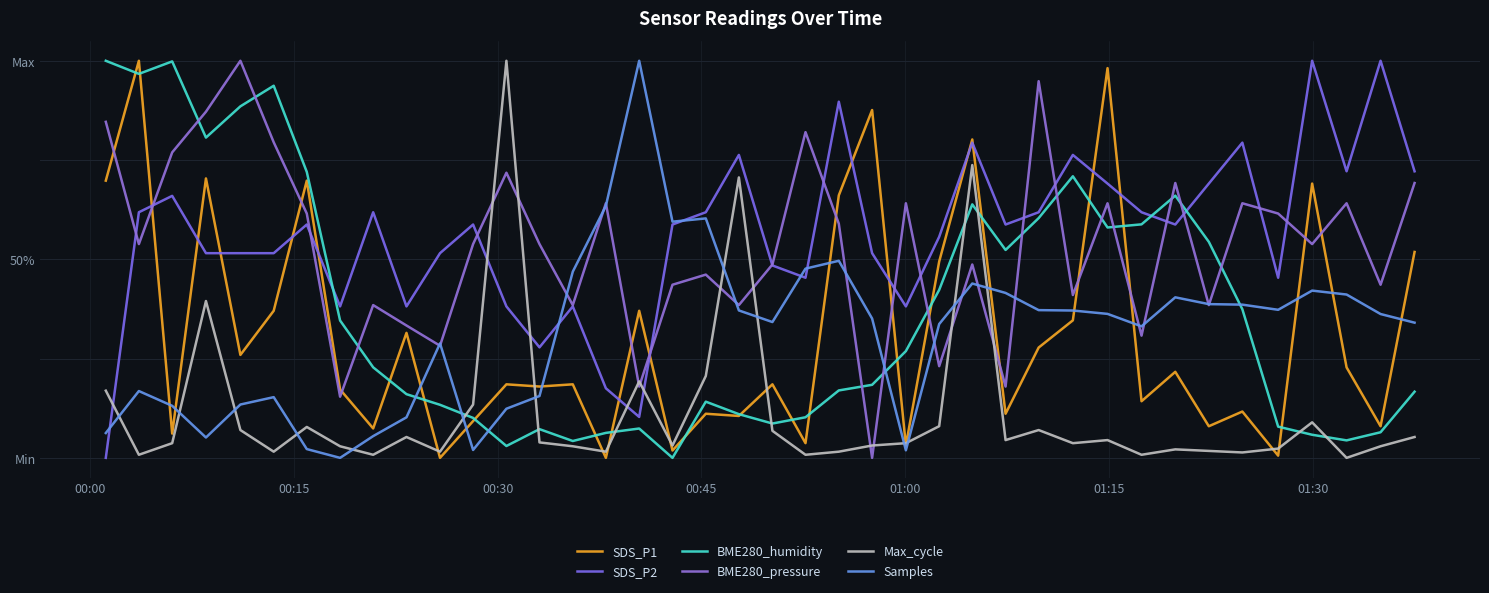

How many interior local peaks does the Max_cycle series have?

11